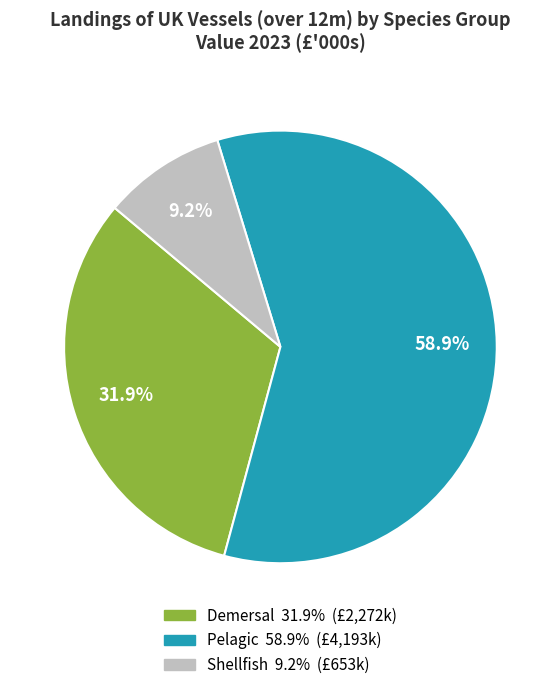

What is the majority slice?

Pelagic